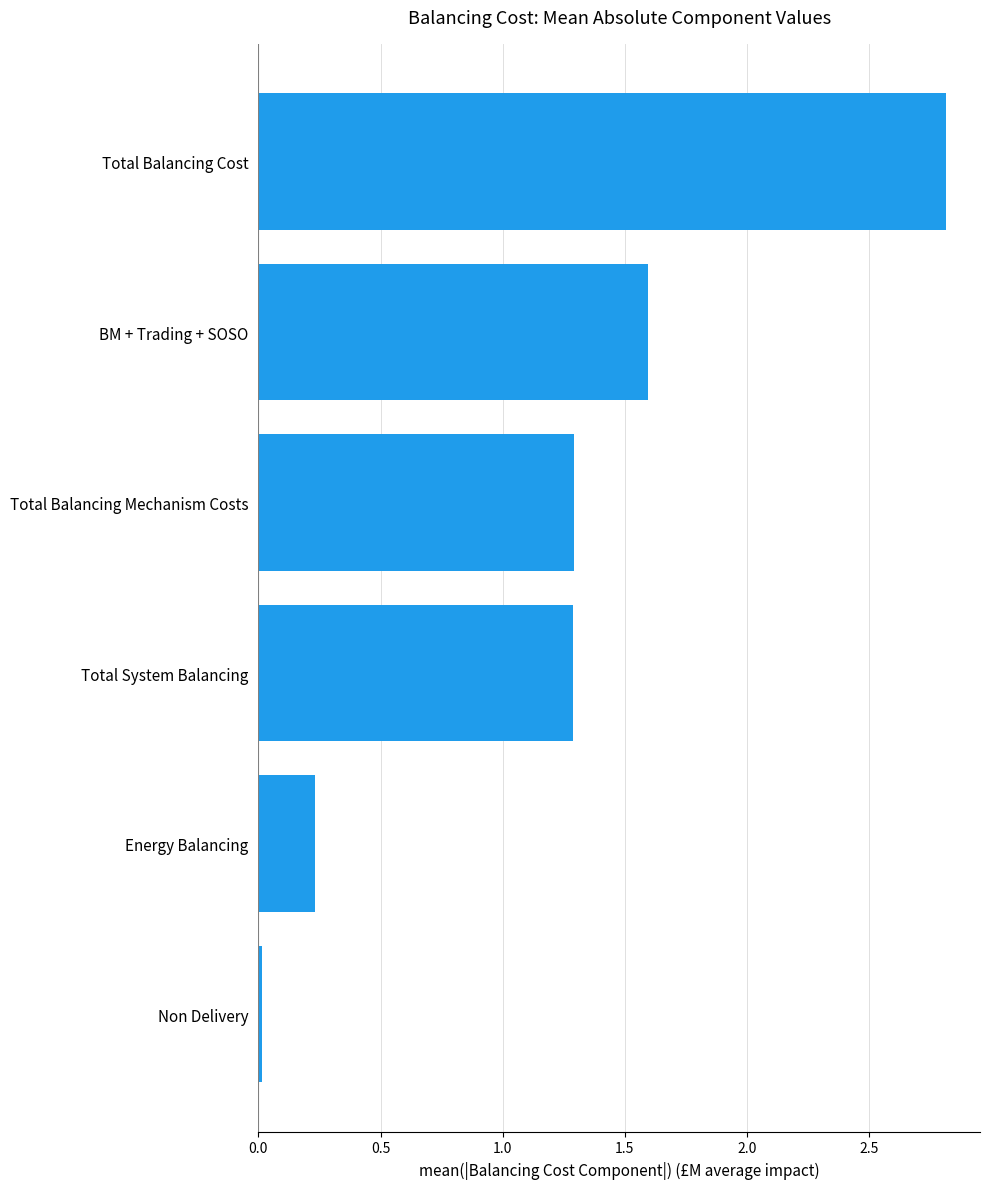

How many values are below 1?

2